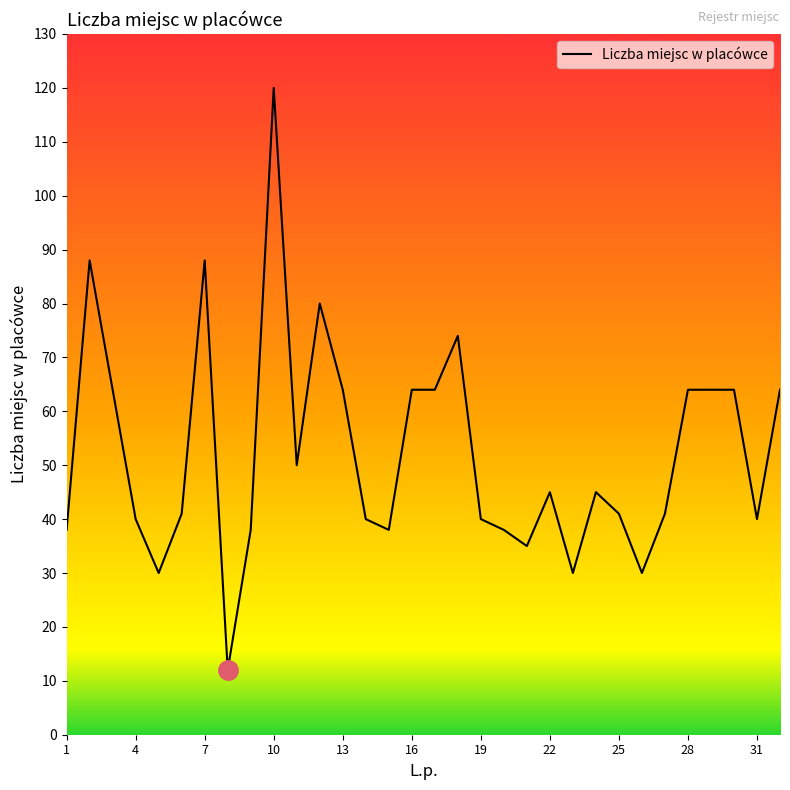

What is the difference between the maximum and minimum values?

108